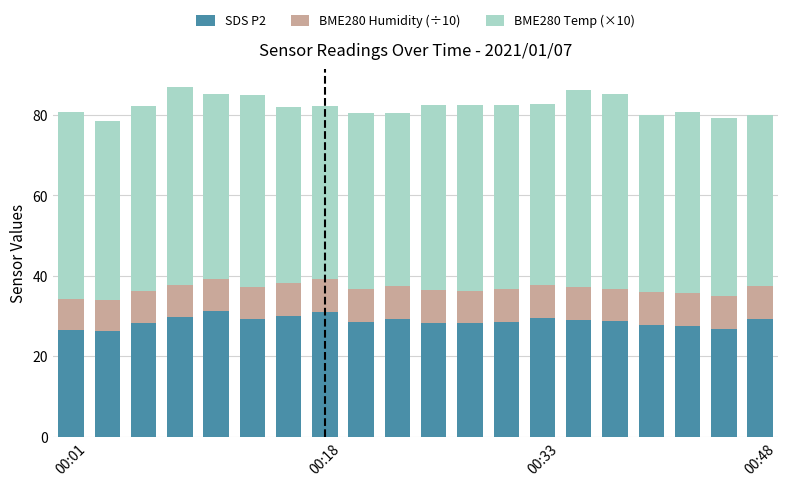

What is the average value of the SDS P2 series?

28.7